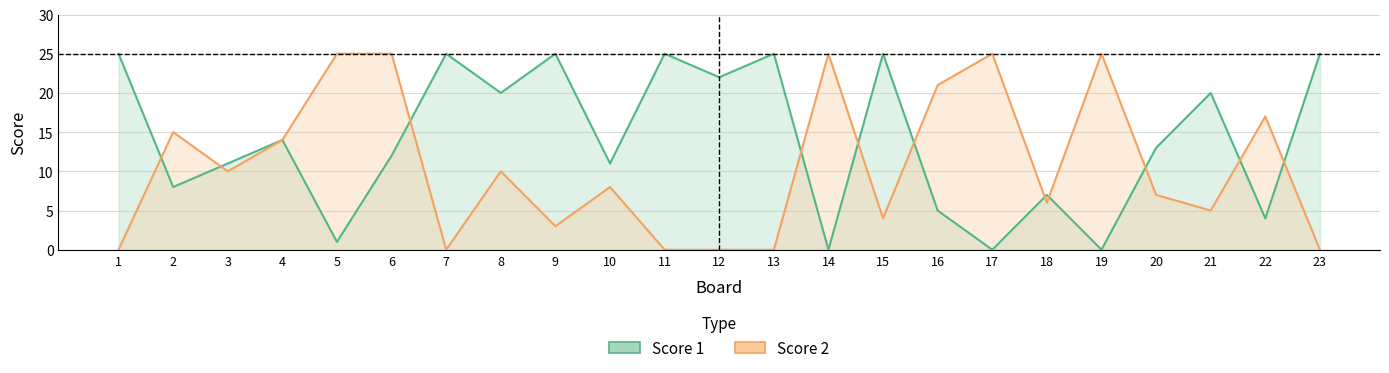

After their last crossing, which series has the higher values: Score 2 or Score 1?

Score 1